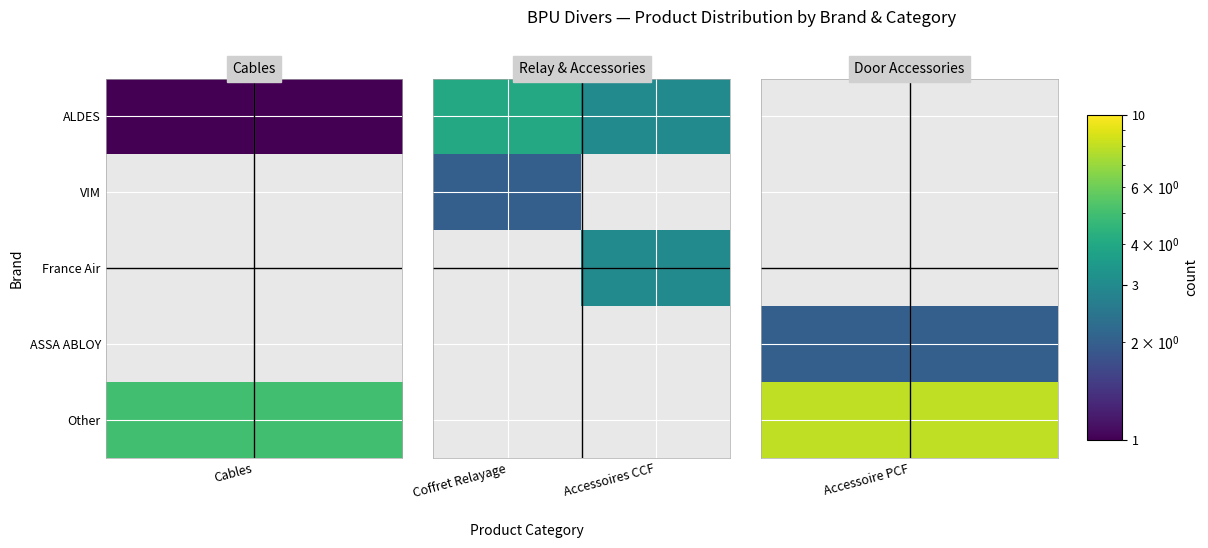

At Accessoires CCF, list the series in order from smallest to largest.

ALDES, VIM, France Air, ASSA ABLOY, Other